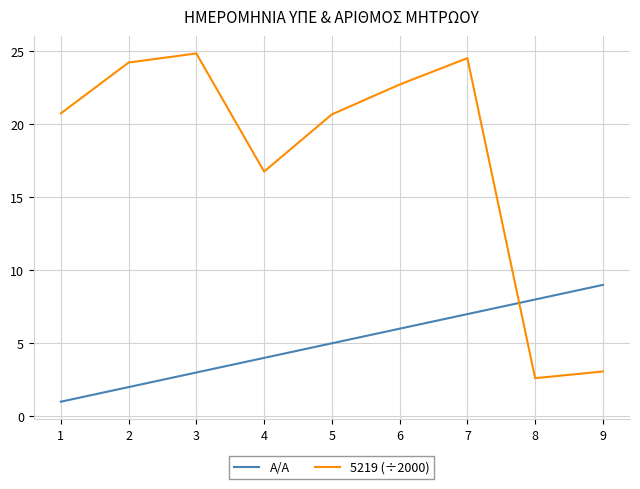

What is the difference between the Α/Α values at 6 and 8?

2.0